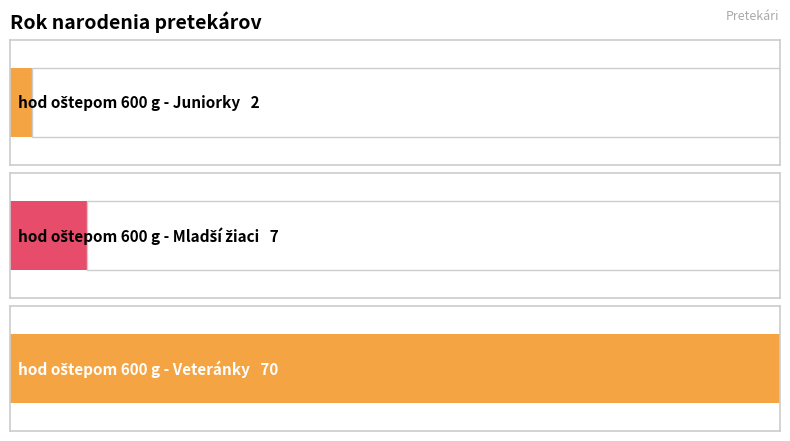

Which has a higher value, hod oštepom 600 g - Veteránky or hod oštepom 600 g - Mladší žiaci?

hod oštepom 600 g - Veteránky